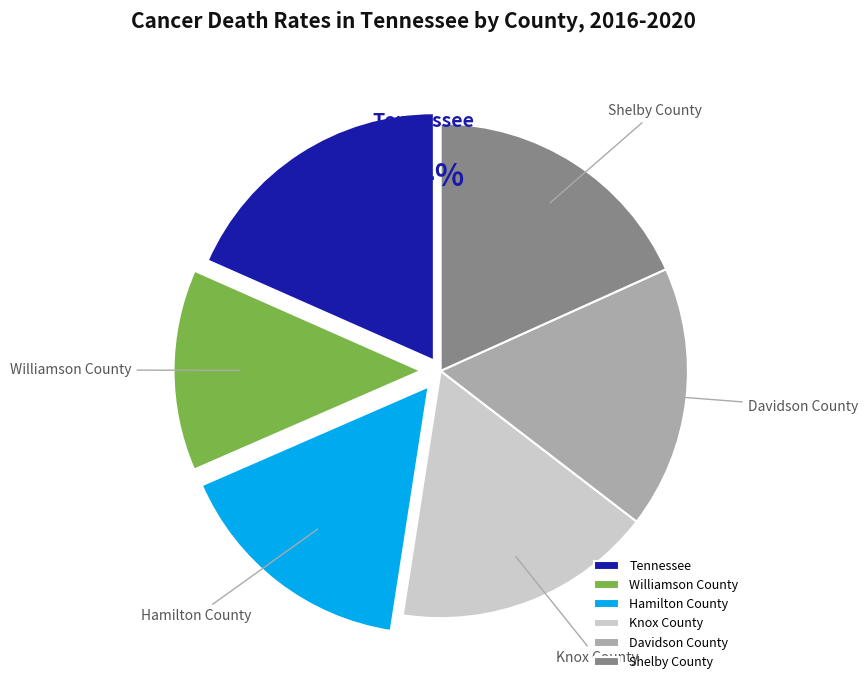

Between Davidson County and Tennessee, which is larger?

Tennessee